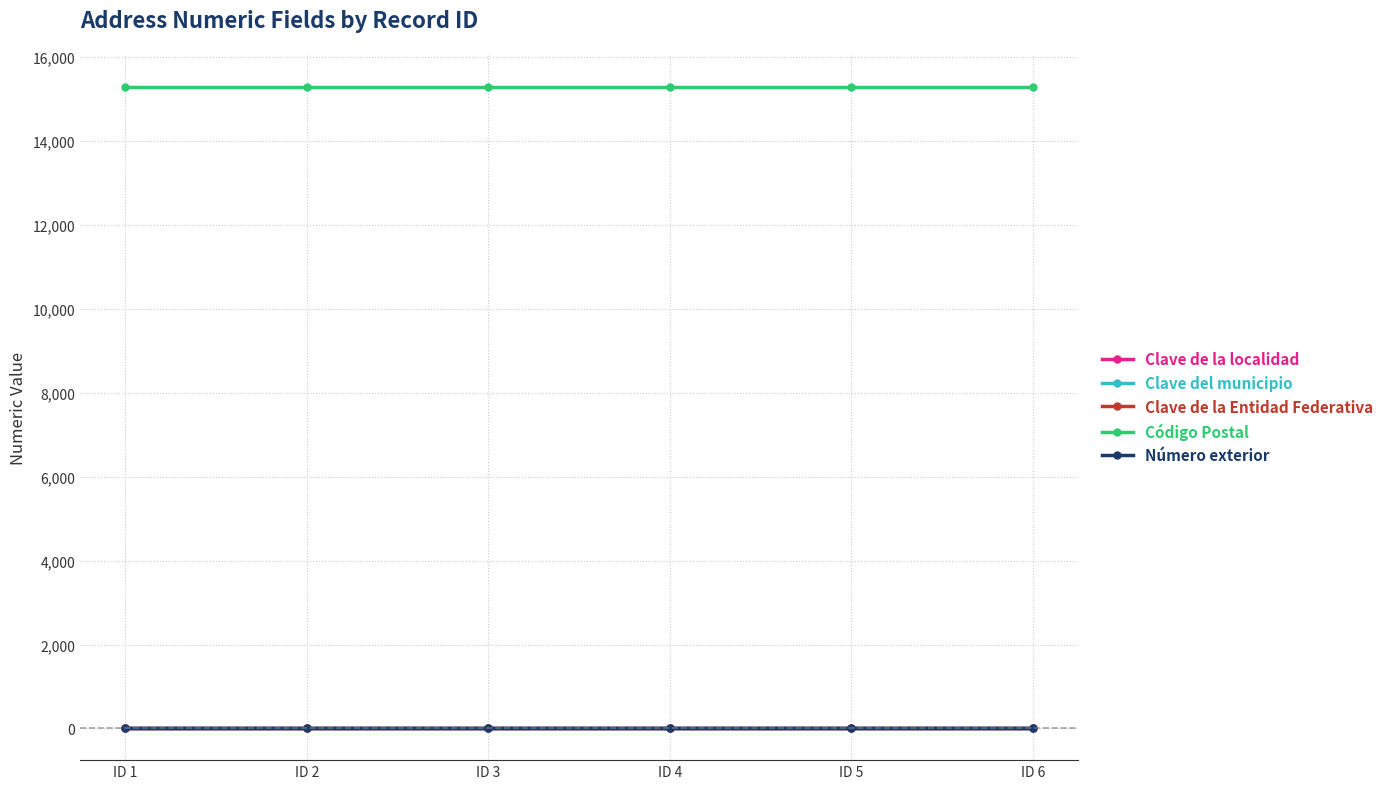

Reading left to right, list all the values displayed in this chart.

Clave de la localidad: ID 1=17	ID 2=17	ID 3=17	ID 4=17	ID 5=17	ID 6=17
Clave del municipio: ID 1=17	ID 2=17	ID 3=17	ID 4=17	ID 5=17	ID 6=17
Clave de la Entidad Federativa: ID 1=9	ID 2=9	ID 3=9	ID 4=9	ID 5=9	ID 6=9
Código Postal: ID 1=15290	ID 2=15290	ID 3=15290	ID 4=15290	ID 5=15290	ID 6=15290
Número exterior: ID 1=20	ID 2=20	ID 3=20	ID 4=20	ID 5=20	ID 6=20